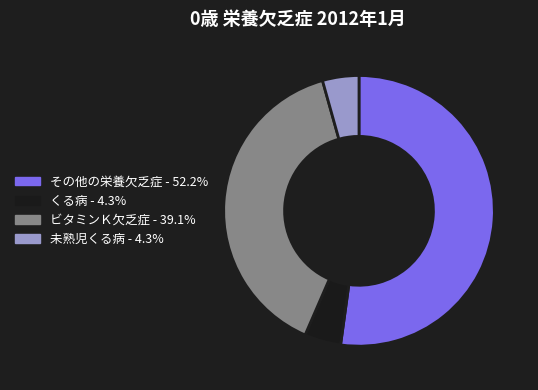

Count the number of slices in the pie.

4